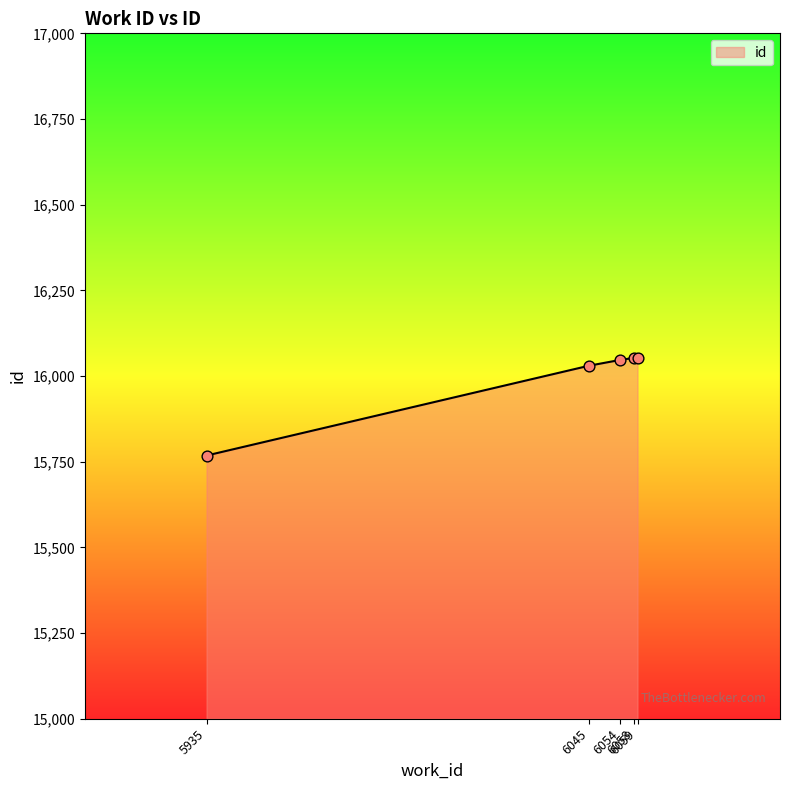

What is the change in value from 6054 to 6059?

+7